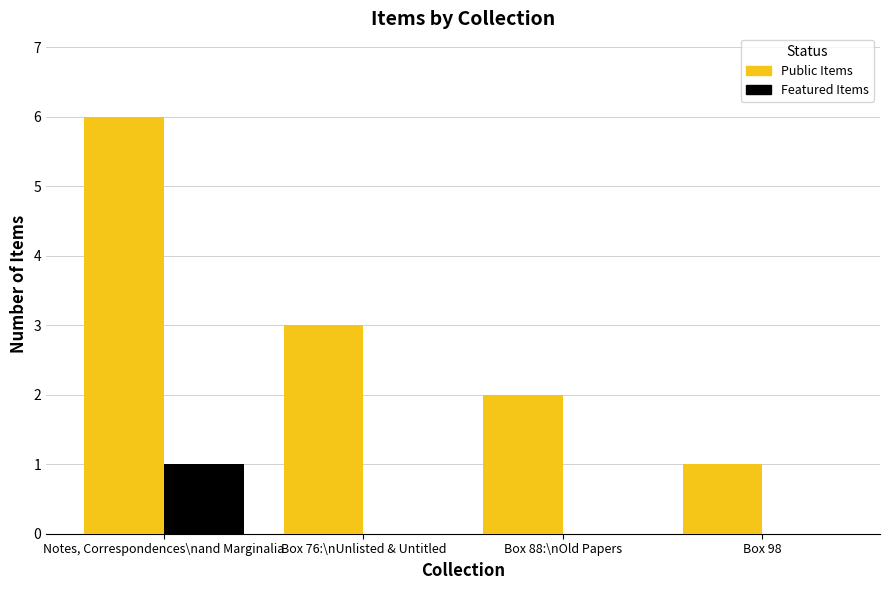

How many data points does each series have?

4